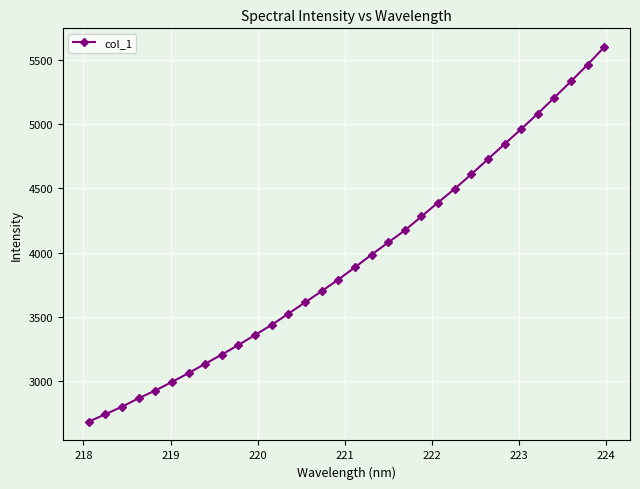

What is the smallest value displayed?

2683.7